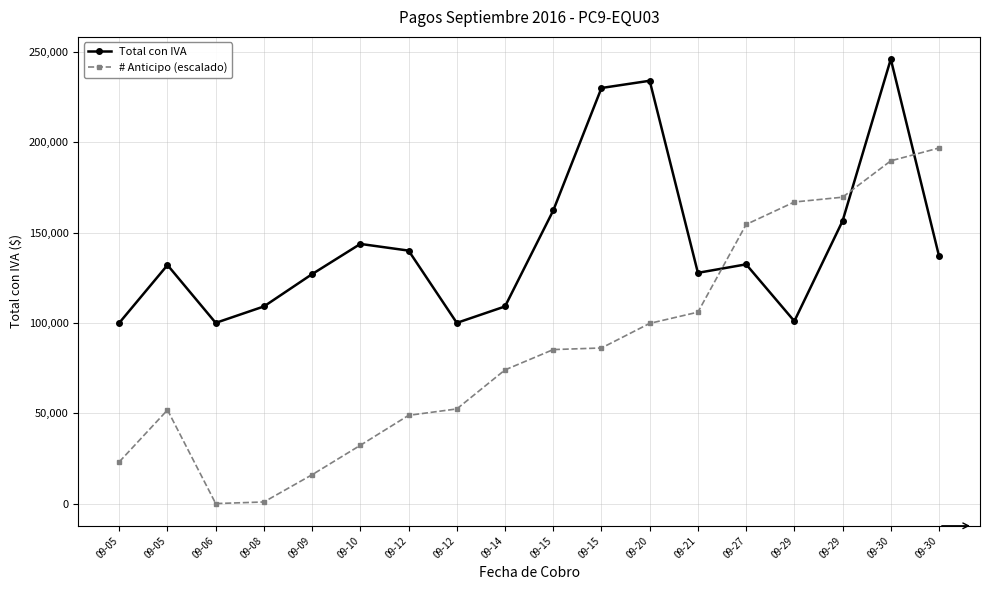

Does the chart have visible grid lines?

Yes